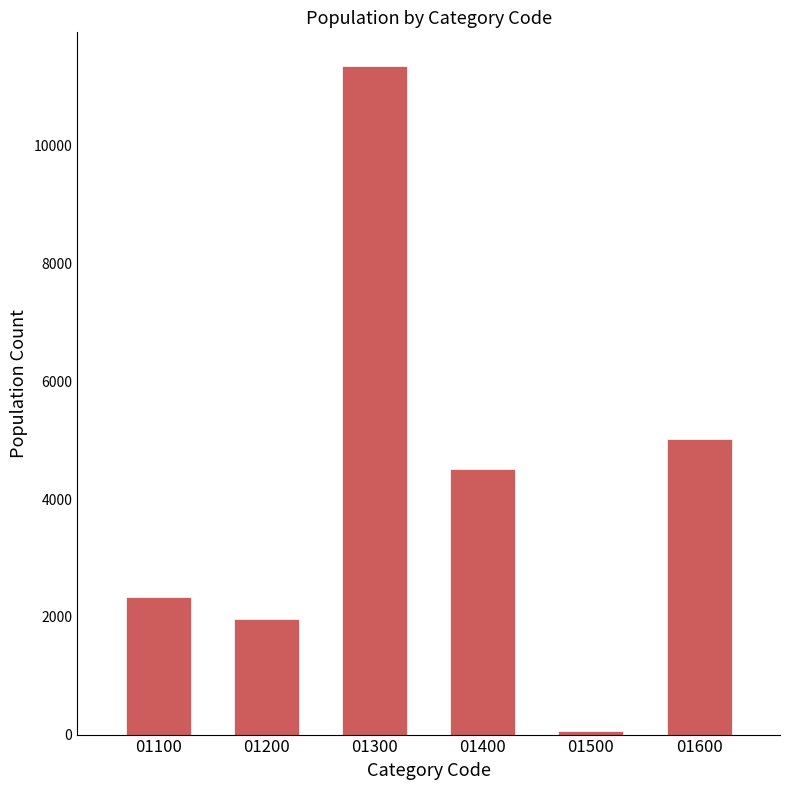

List the labels in order of value, smallest first.

01500, 01200, 01100, 01400, 01600, 01300